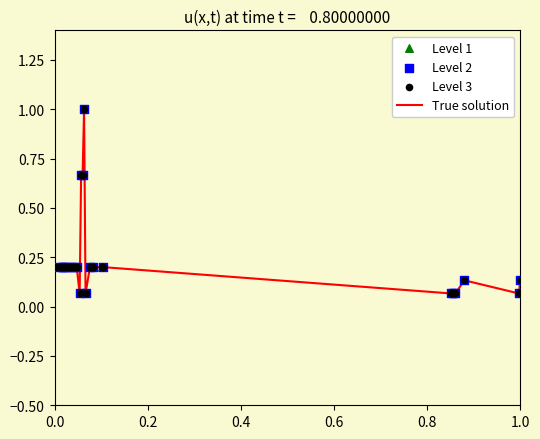

What is the maximum value shown in the chart?

1.0